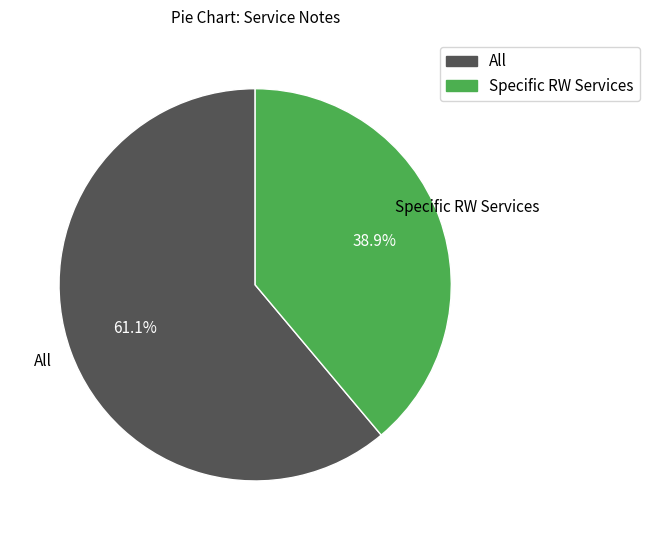

Does any single category account for the majority?

Yes